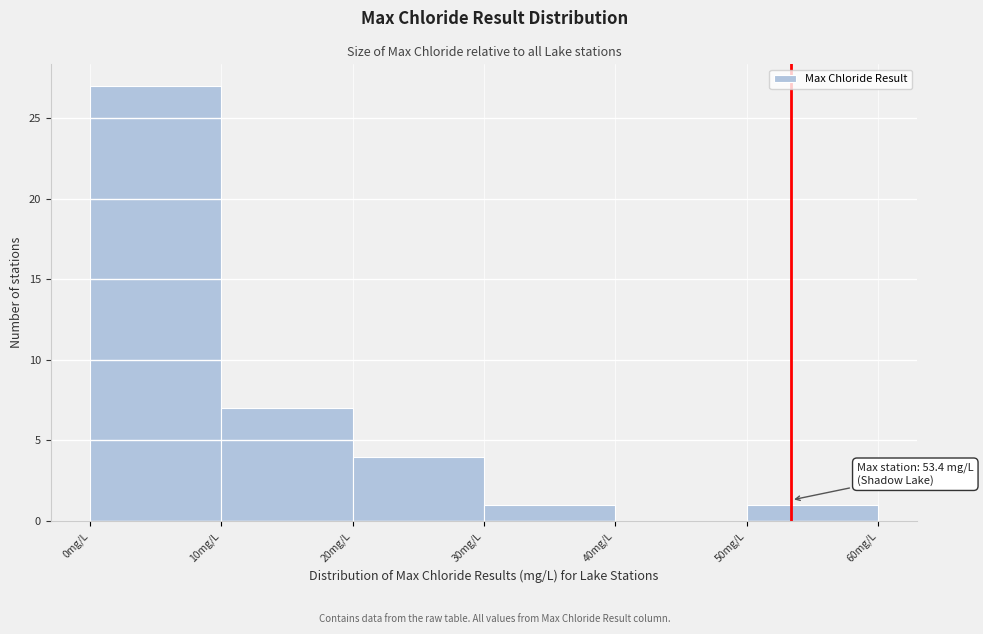

Which range on the x-axis has the tallest bar?

0 to 10